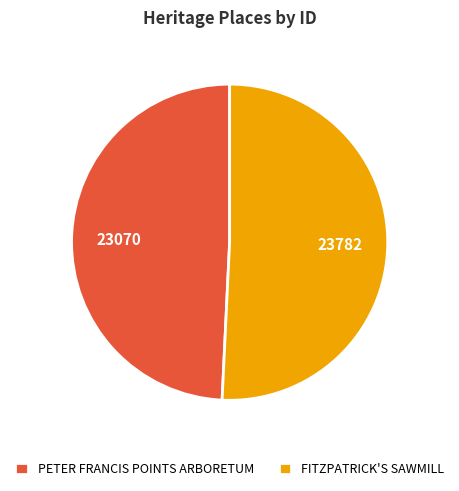

Is it true that FITZPATRICK'S SAWMILL is 41% of the pie?

False